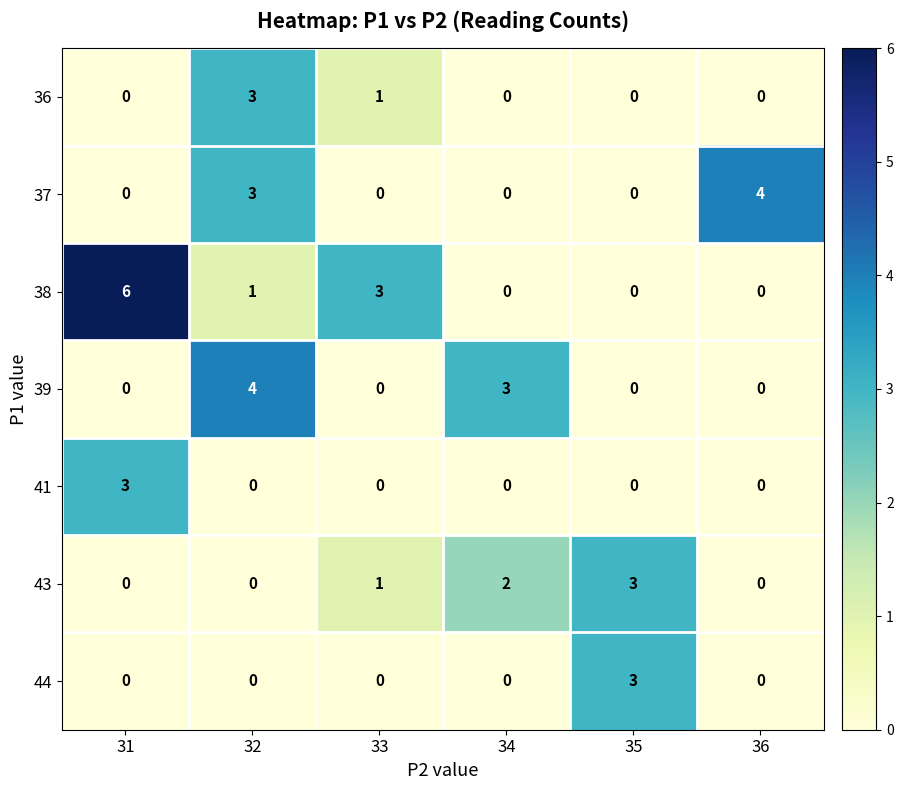

Which series has the largest range (max minus min)?

38